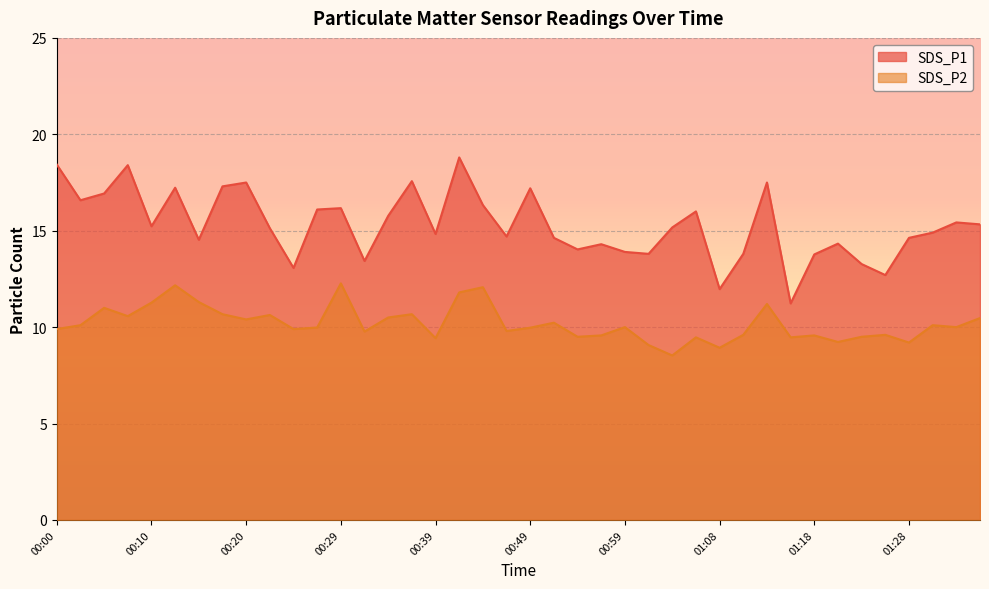

True or false: SDS_P1 has a value of 14.6 at 01:28.

True